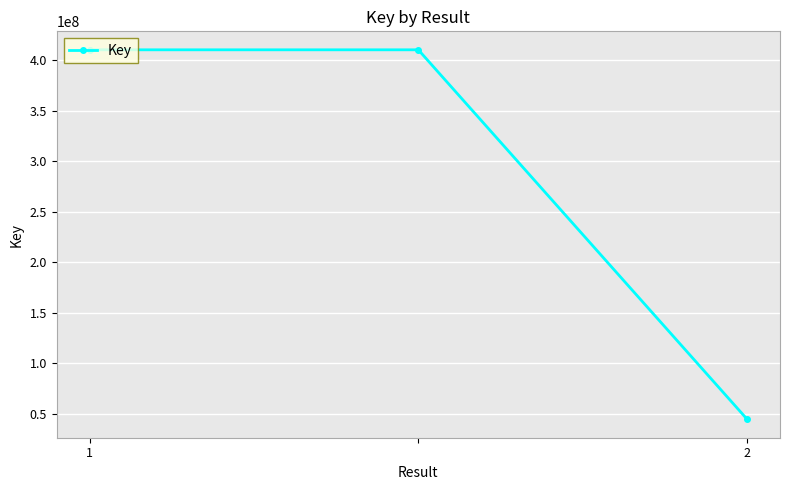

What is the smallest value displayed?

44798053